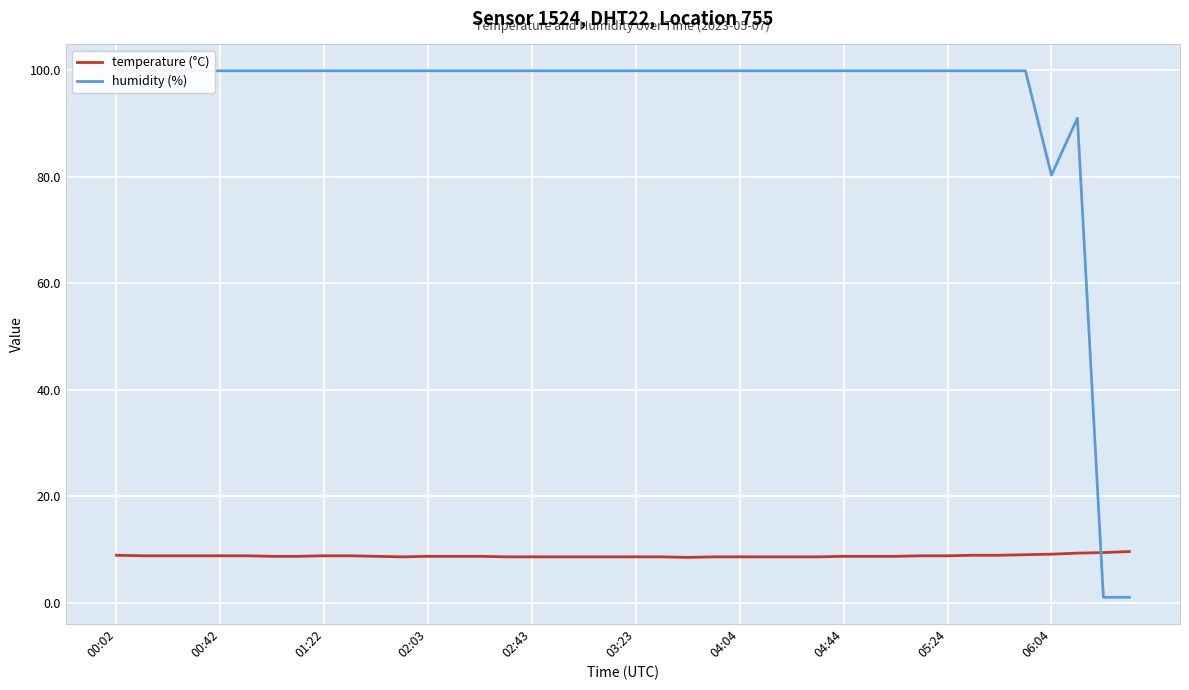

The value of humidity (%) at 01:22 is 99.9. True or false?

True